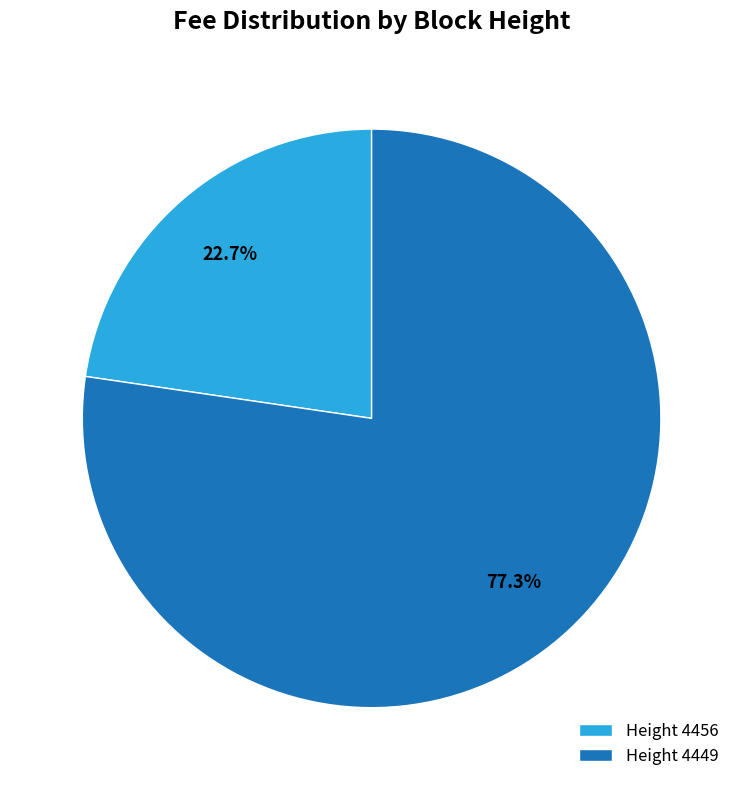

Do Height 4449 and Height 4456 together represent more than half of the pie?

Yes